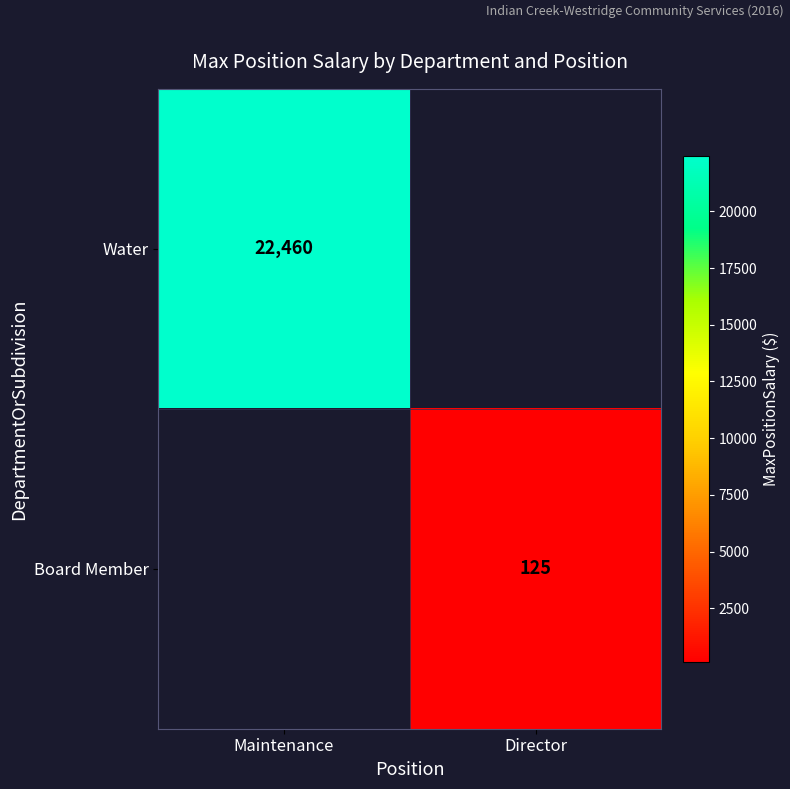

The value of Board Member at Director is 49. True or false?

False